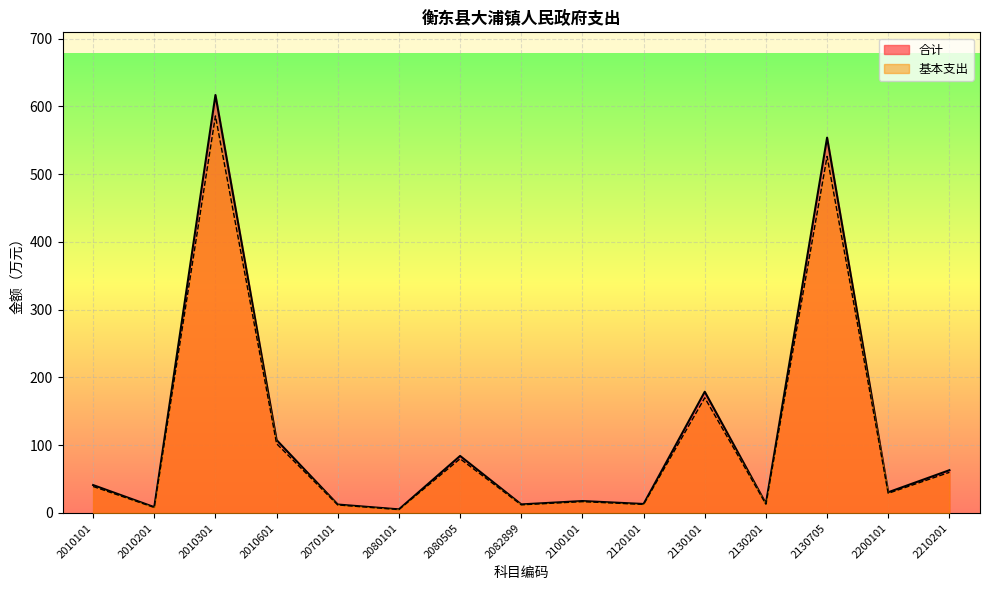

How many lines are shown in the chart?

2